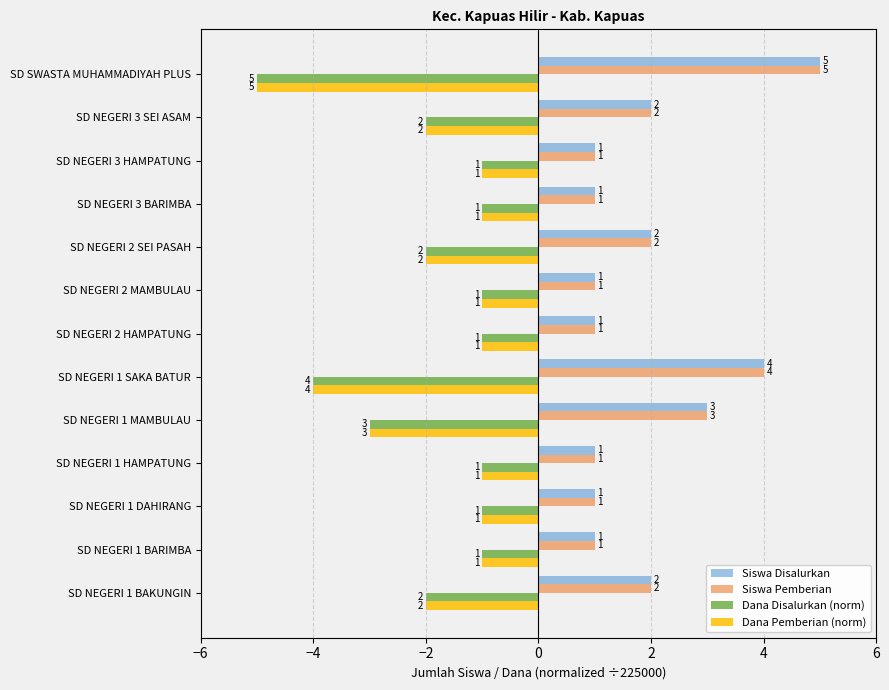

What is the maximum value for Dana Disalurkan (norm)?

-1